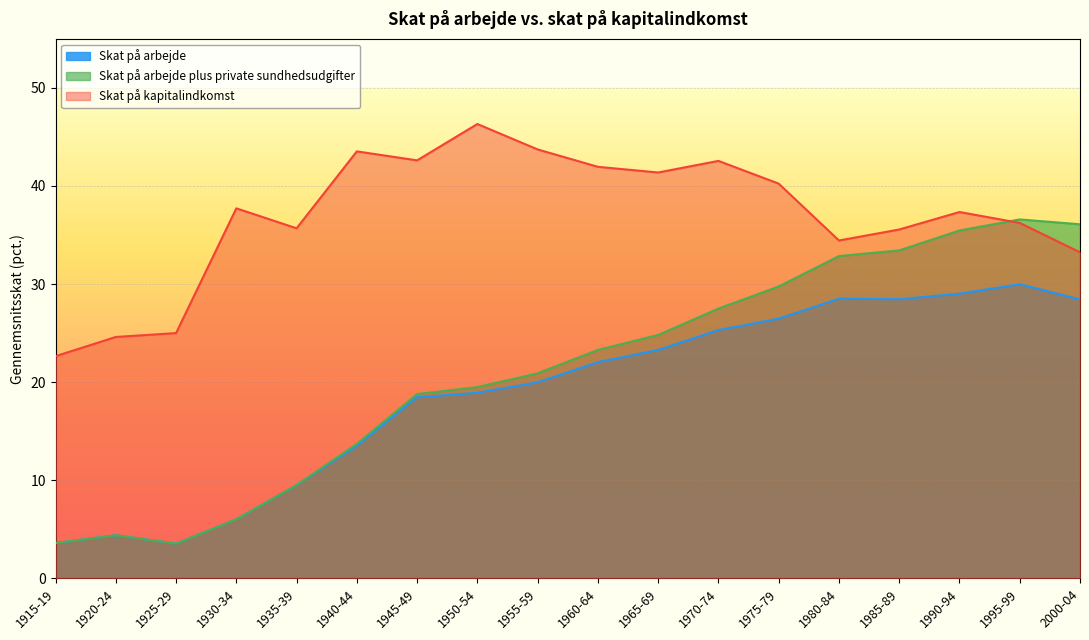

Is the value of Skat på arbejde at 1990-94 greater than the value of Skat på kapitalindkomst at 1935-39?

No